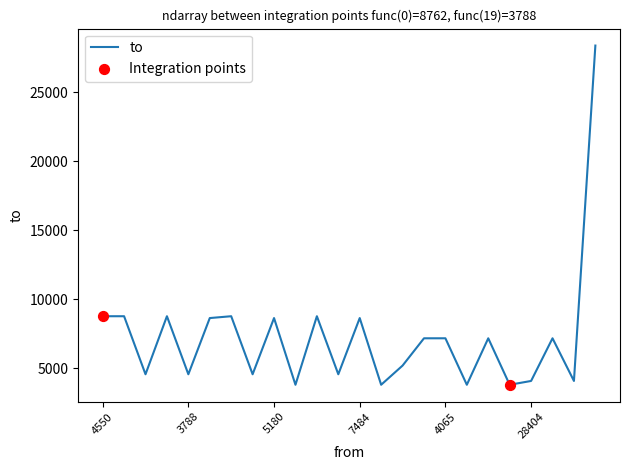

What is the smallest value displayed?

3788